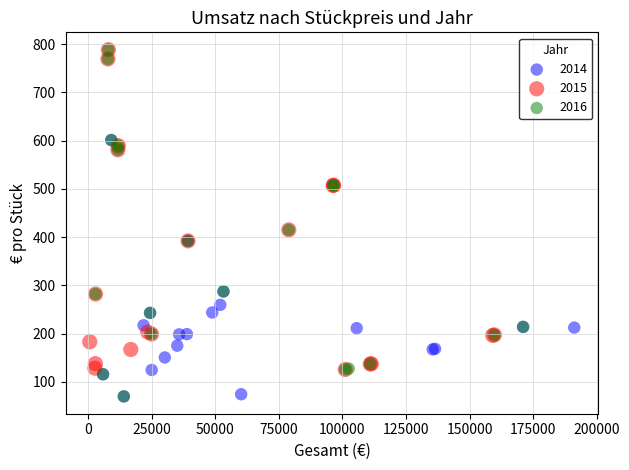

Which series has the widest spread of Y values?

2016